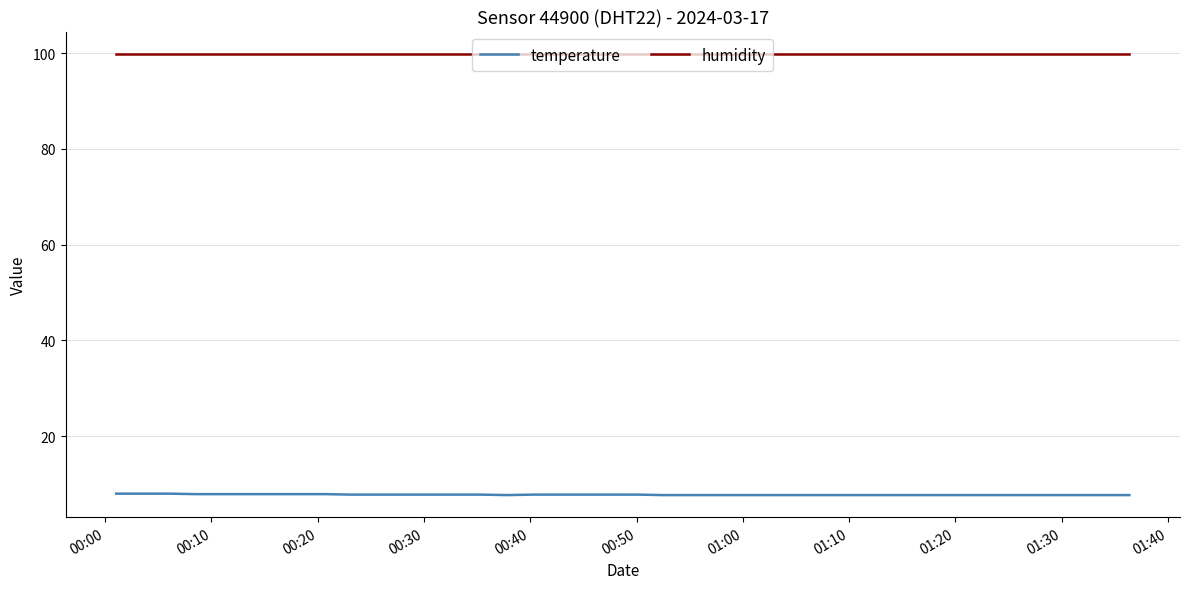

True or false: humidity and temperature cross at least once.

False